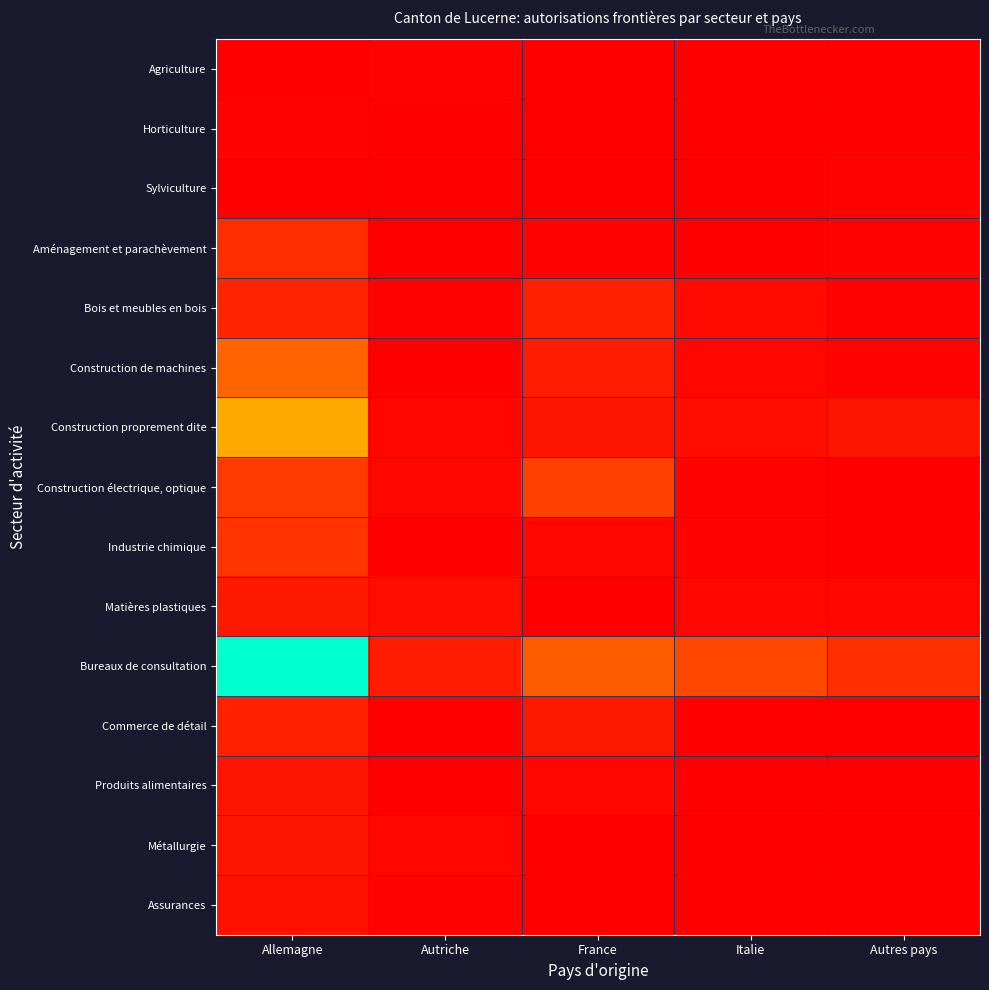

Which series has the widest spread of values?

Bureaux de consultation